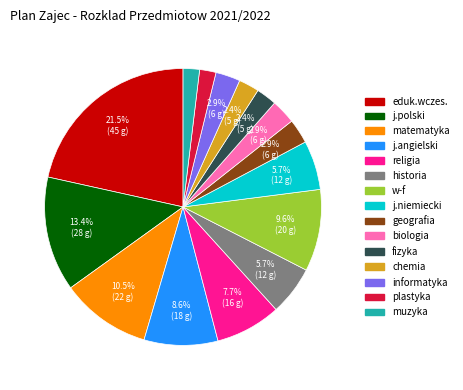

How many segments does this pie chart have?

15